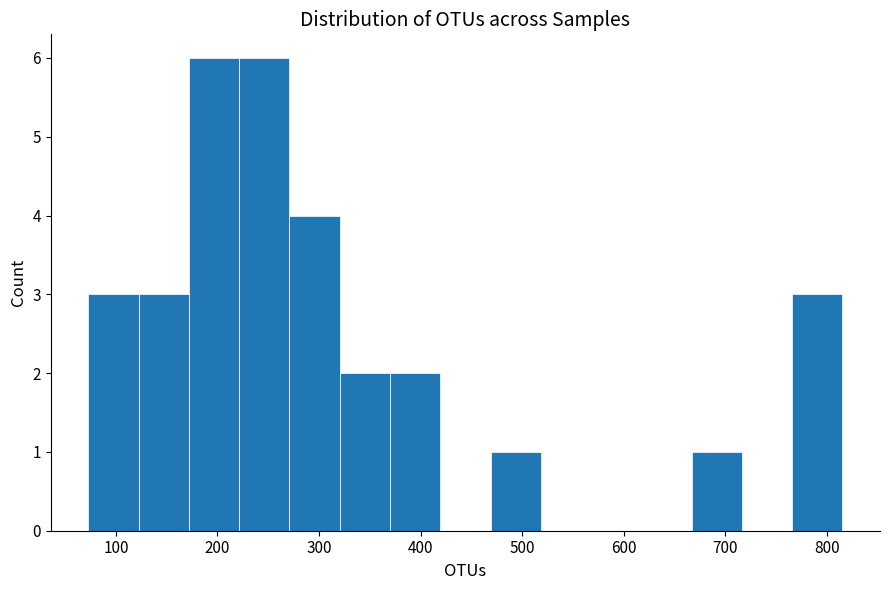

How tall is the bar that spans 370 to 420 on the x-axis? Neither the bar edges nor the heights are printed on the chart, so give them approximately, as read against the axes.

2